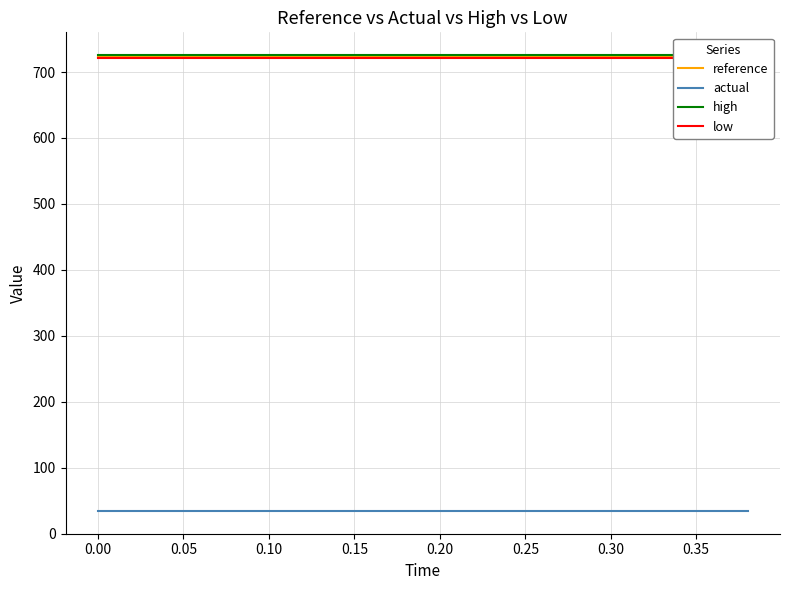

True or false: reference has more than 1 interior local peaks.

False